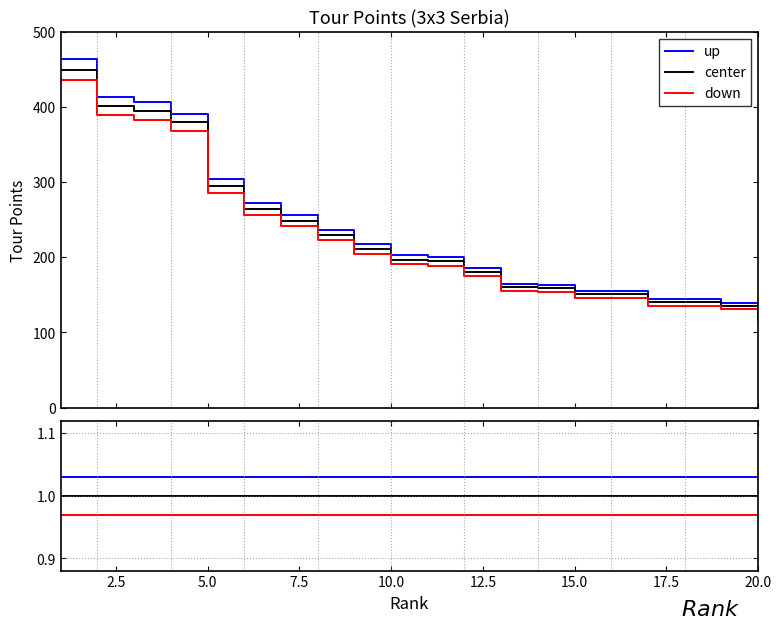

The value of up at 16 is 1.6. True or false?

False